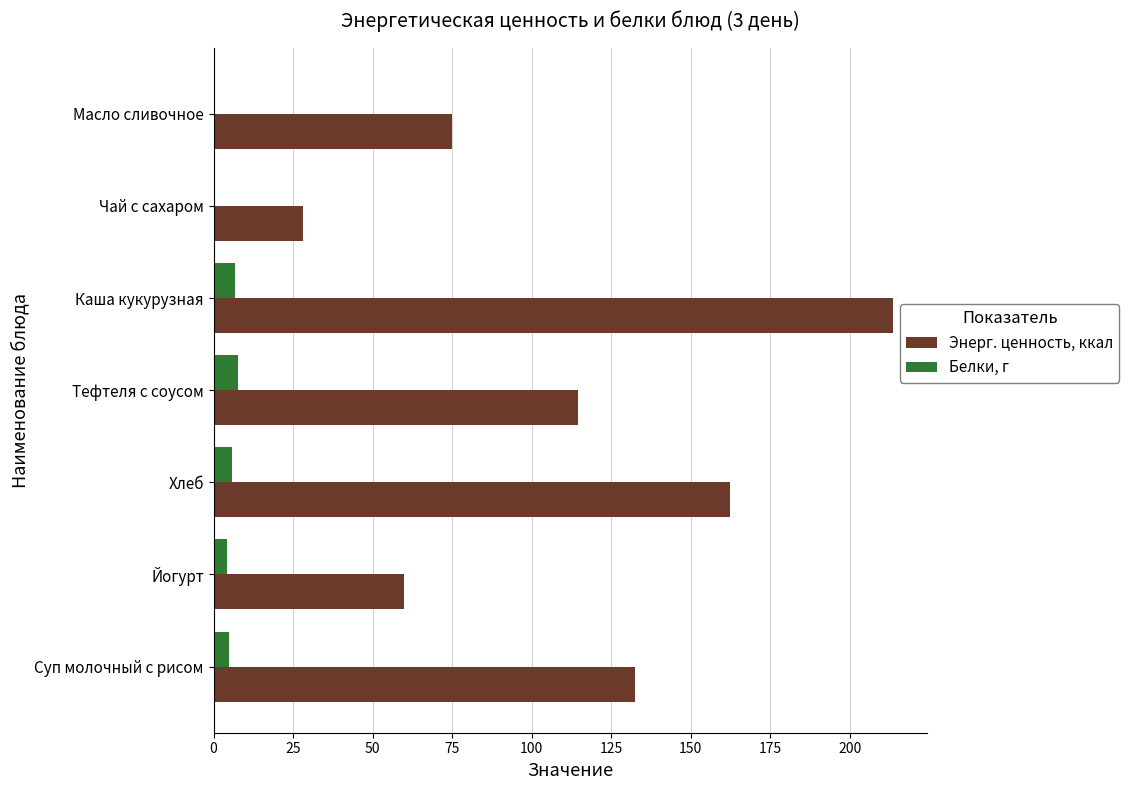

Which series has the largest range (max minus min)?

Энерг. ценность, ккал